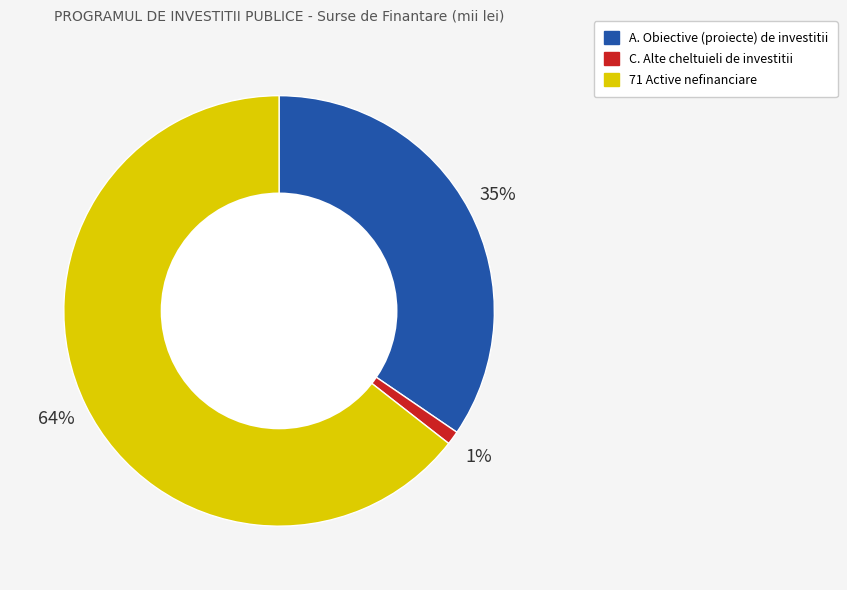

To the nearest percent, what is the average slice percentage?

33%